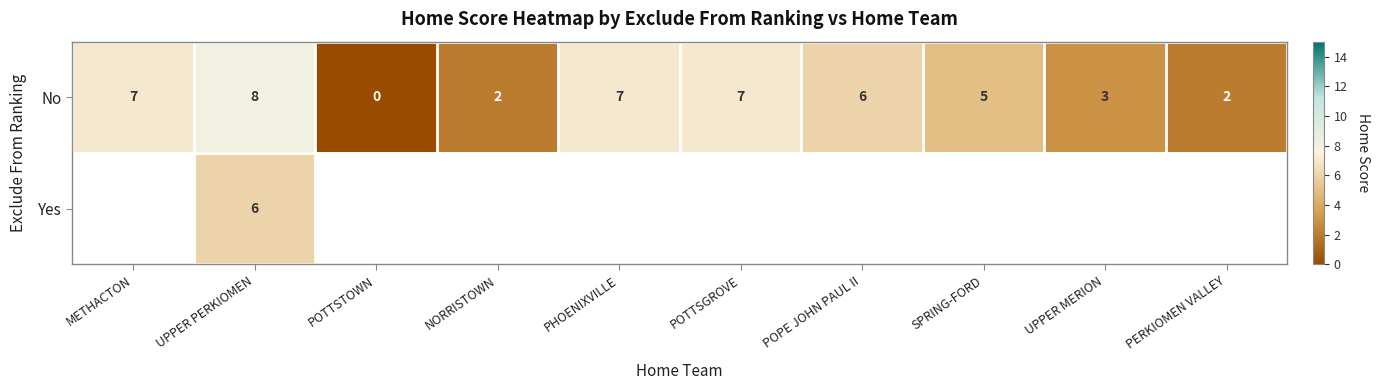

What is the difference between the No values at POTTSTOWN and POPE JOHN PAUL II?

6